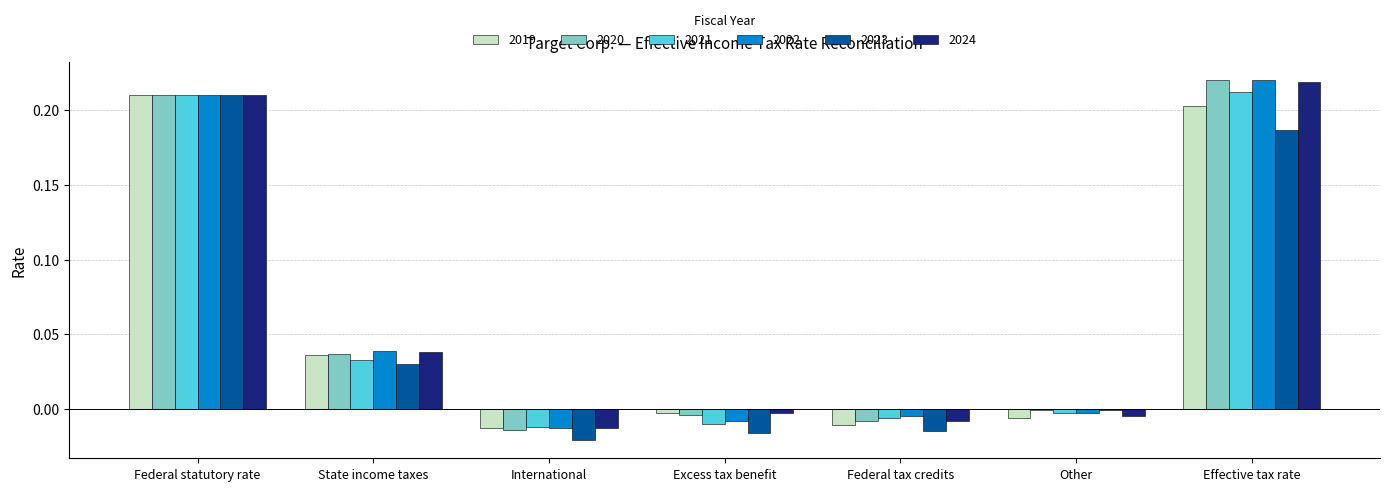

The 2021 series shows -0.0 at Excess tax benefit. True or false?

True